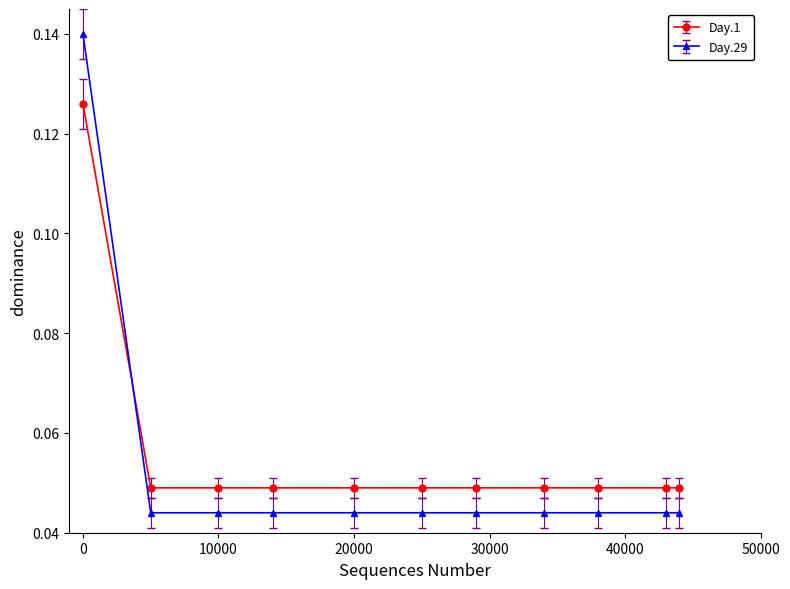

At how many categories does at least one series exceed 0?

11